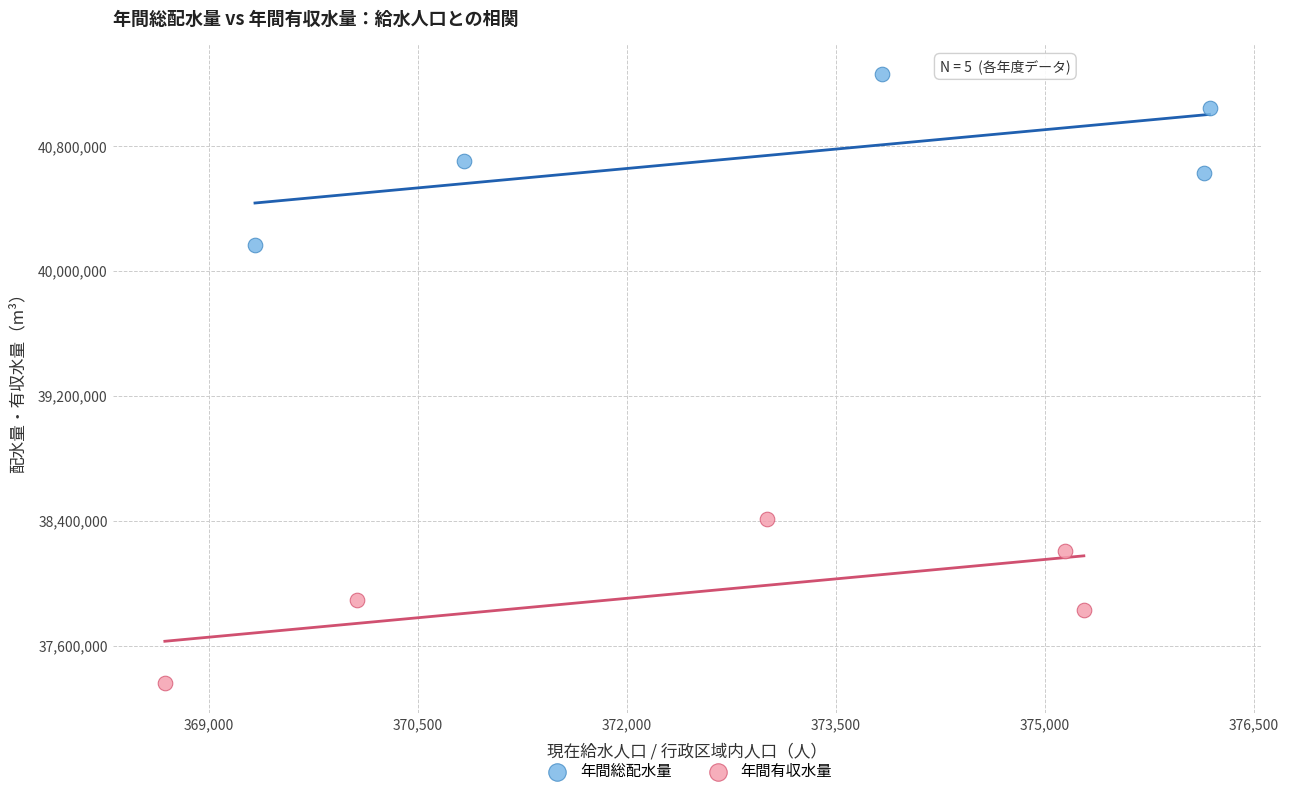

Which series contains the lowest Y value?

年間有収水量